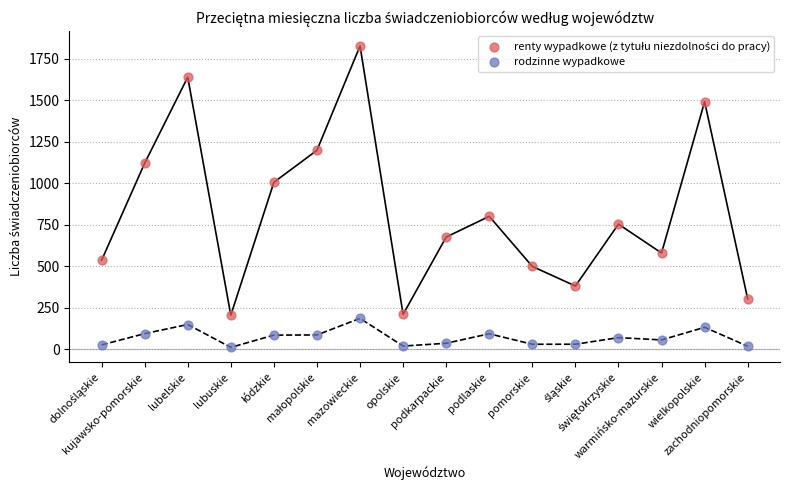

Which series contains the lowest Y value?

rodzinne wypadkowe